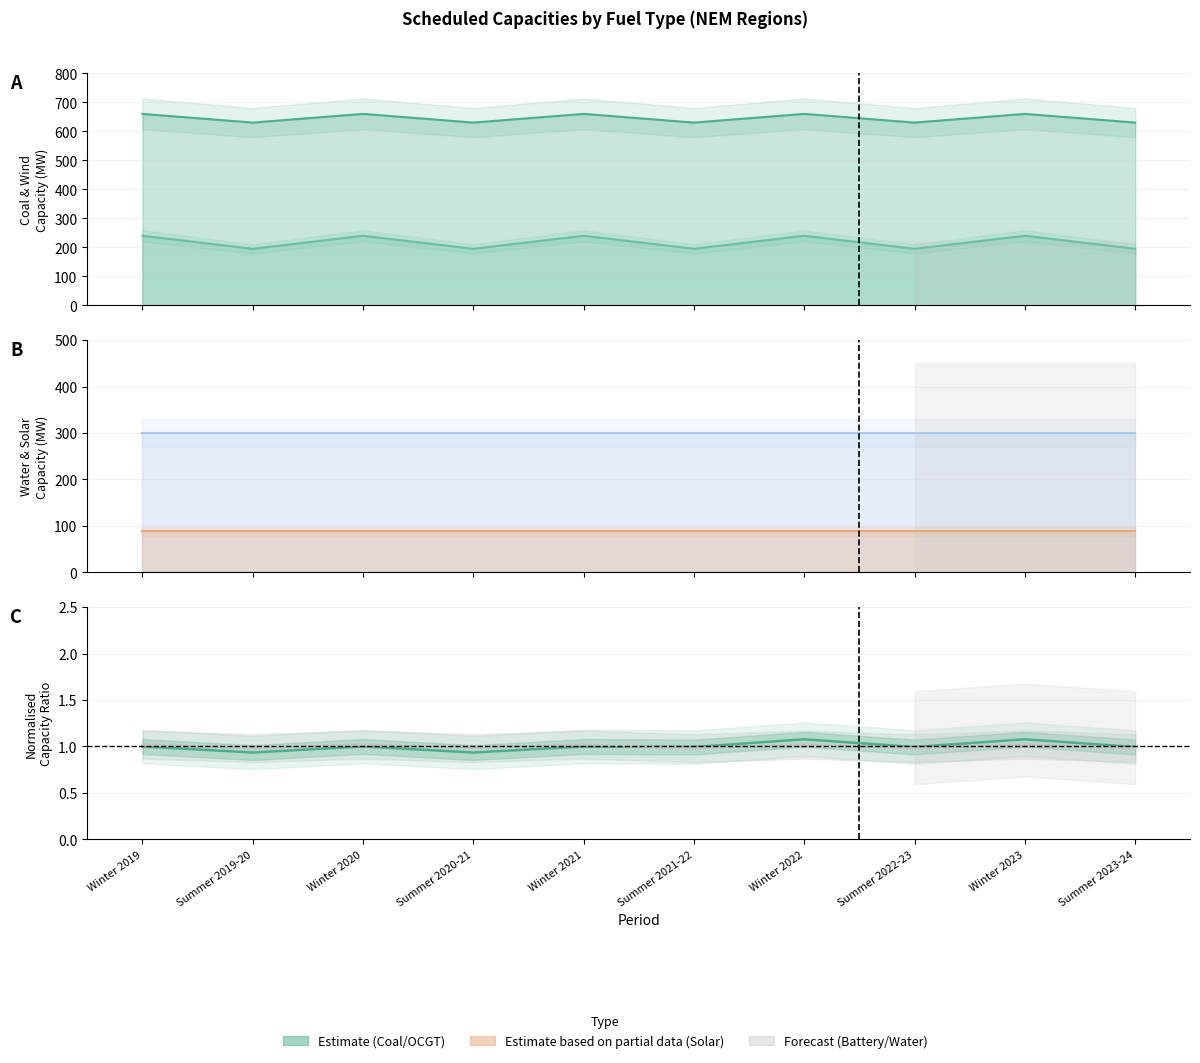

The value of OCGT ratio at Summer 2020-21 is 1.5. True or false?

False